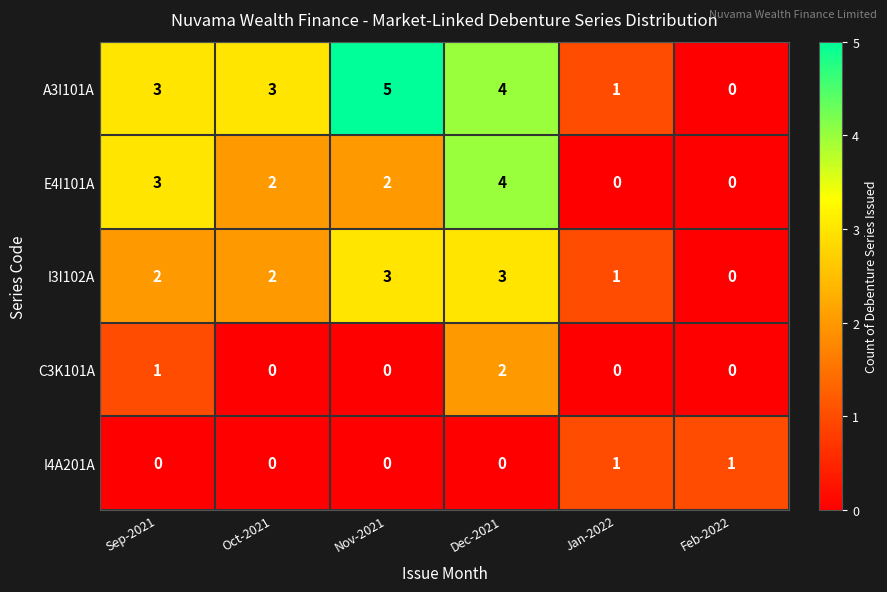

What is the difference between the maximum and minimum values in the E4I101A series?

4